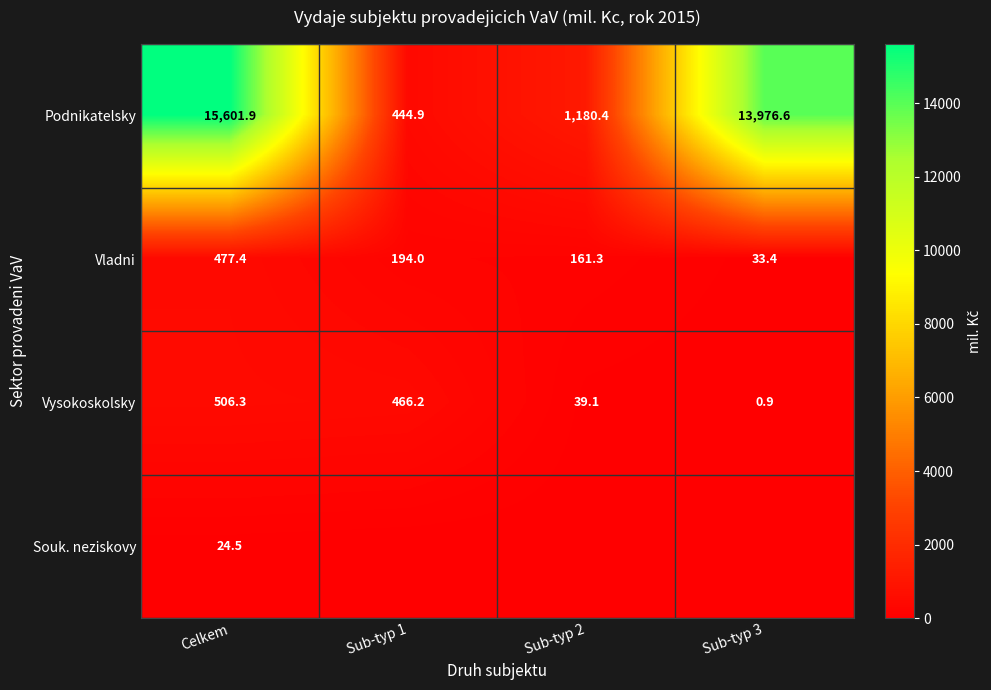

What is the lowest value of the Vladni series?

33.4